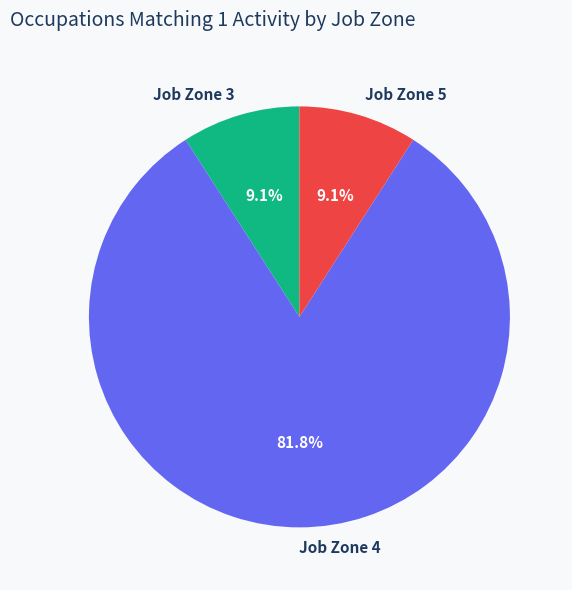

Is the sum of Job Zone 4 and Job Zone 3 greater than half?

Yes